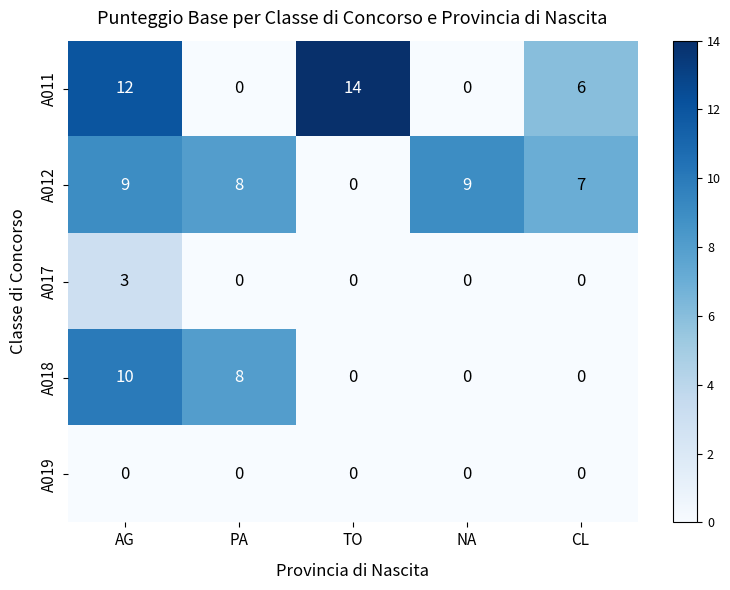

What is the difference between the highest and lowest values at TO?

14